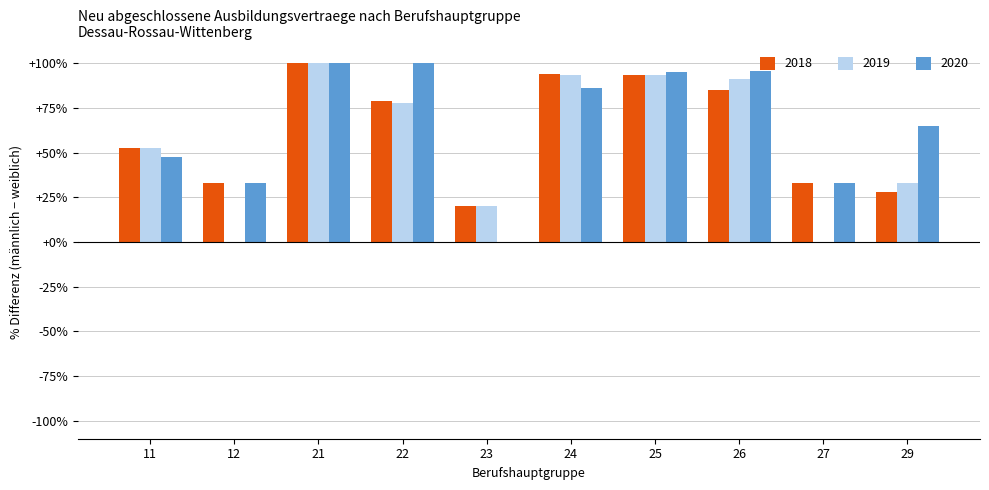

The 2020 series shows 33.3 at 12. True or false?

True